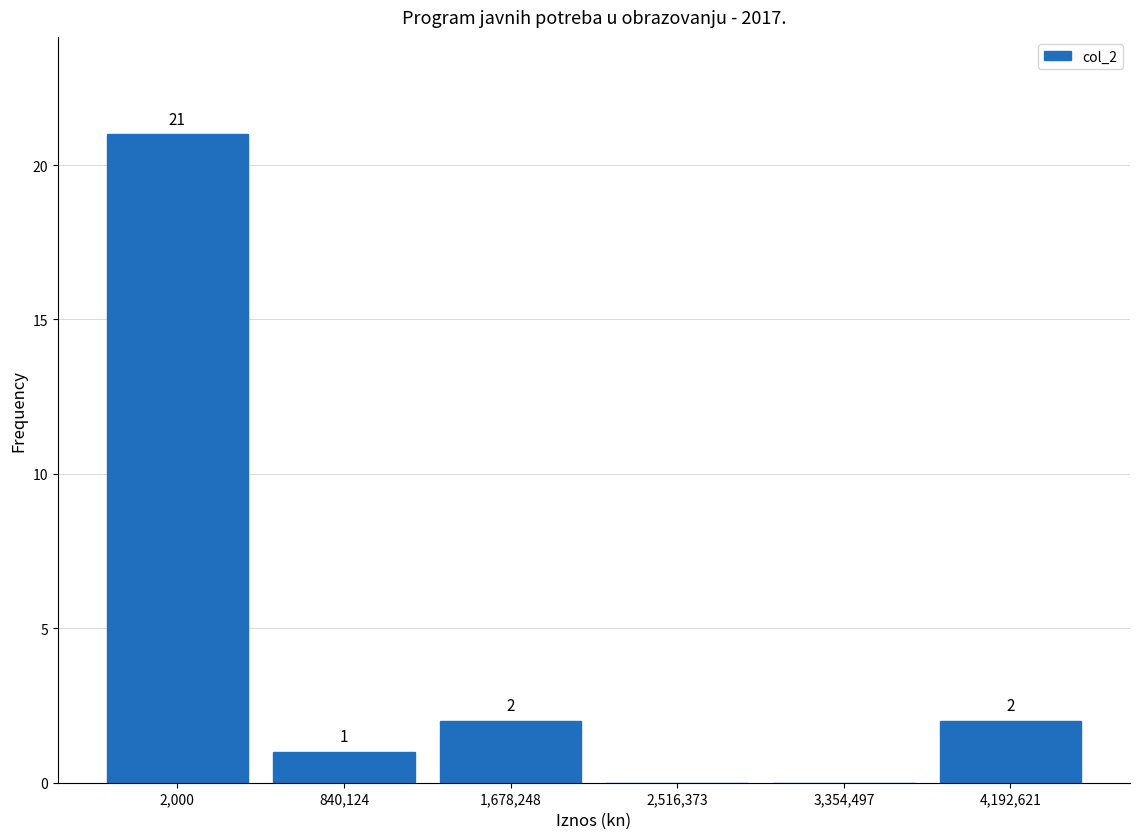

Reading left to right, extract all data points from this chart.

2,000=21	840,124=1	1,678,248=2	2,516,373=0	3,354,497=0	4,192,621=2